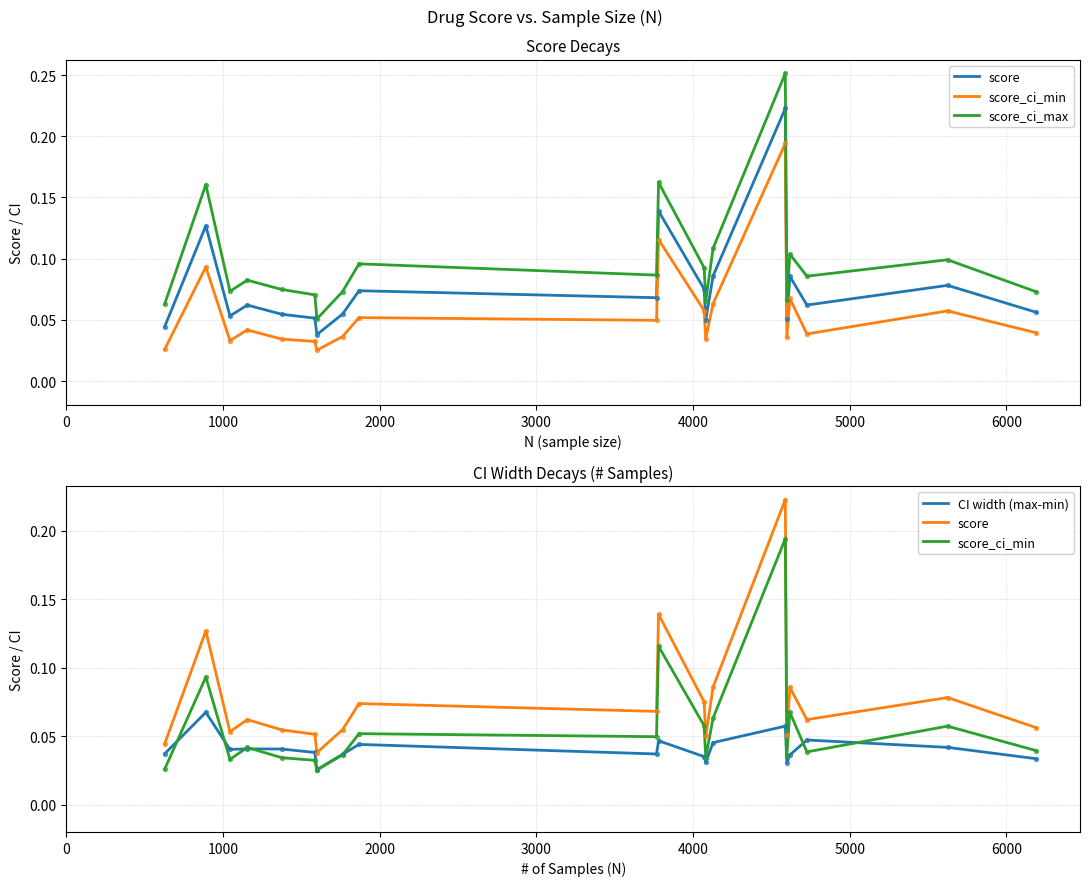

Which series has the largest total across all categories?

score_ci_max